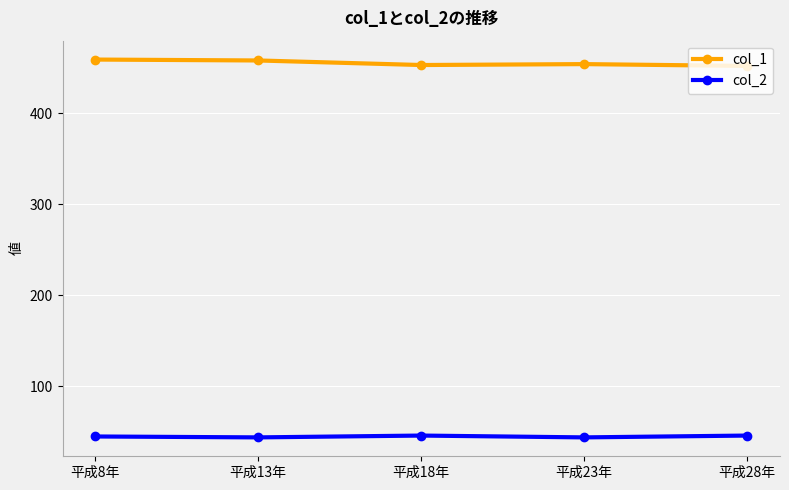

Rank the series by their average value, from lowest to highest.

col_2, col_1